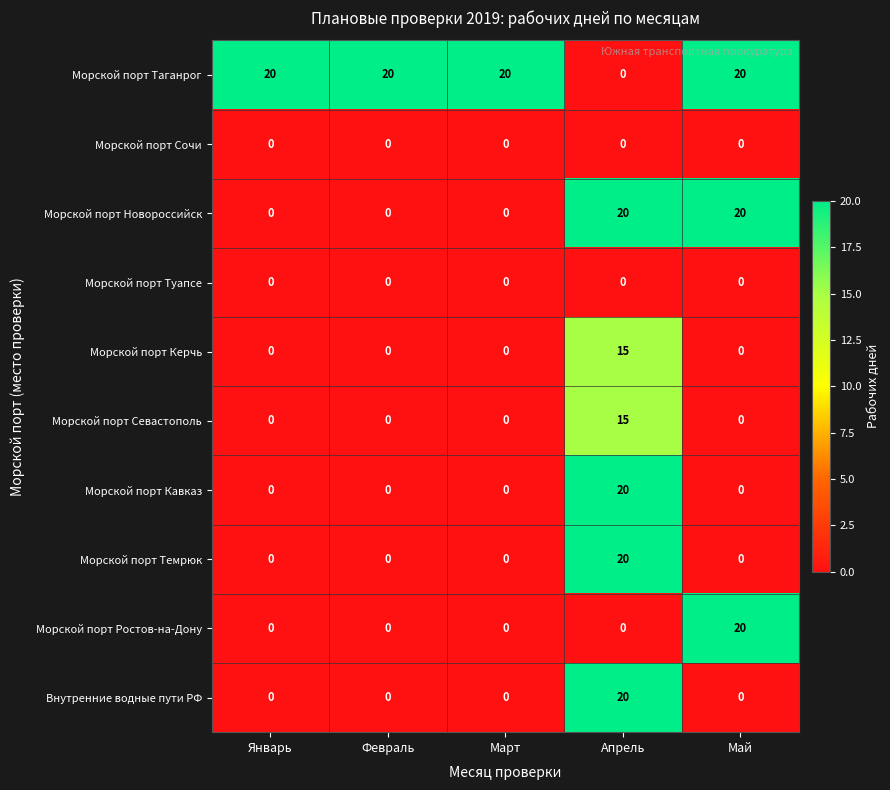

What is the difference between the maximum and minimum values in the Морской порт Севастополь series?

15